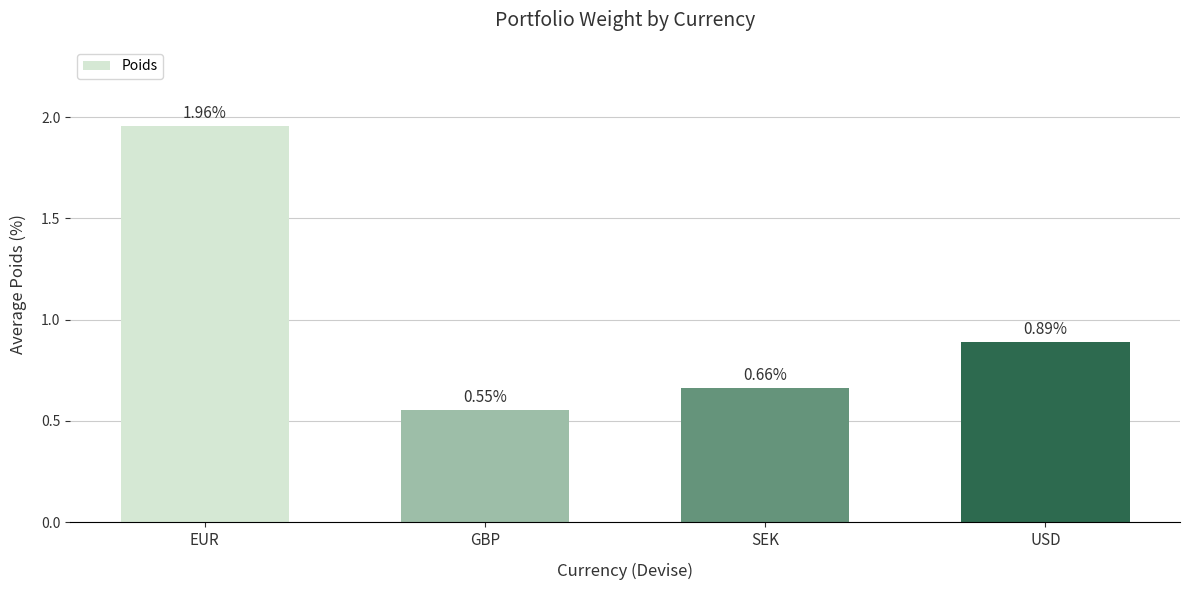

Is it true that the value at USD is 0.4?

False